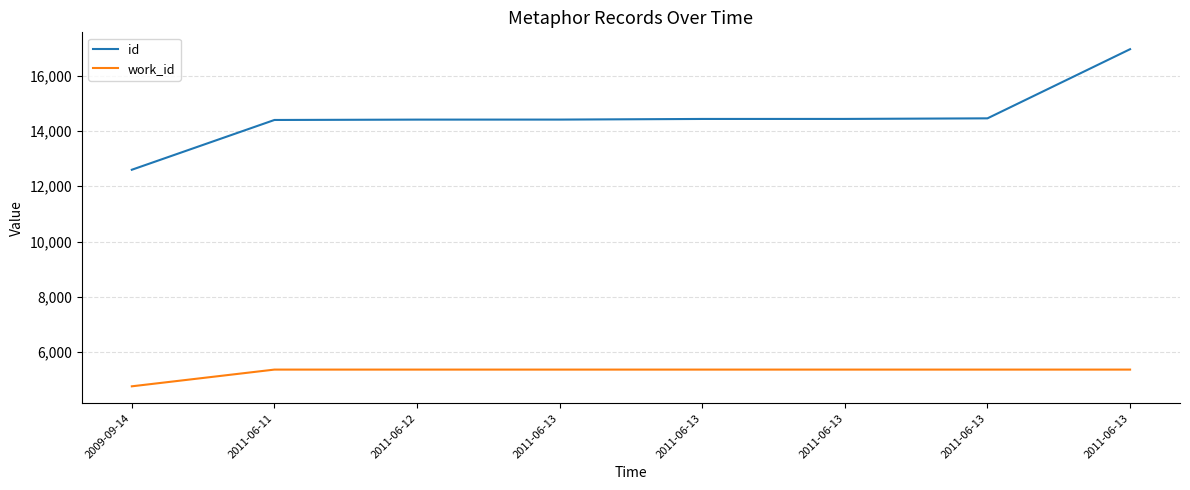

What are all the series names shown in the legend?

id, work_id